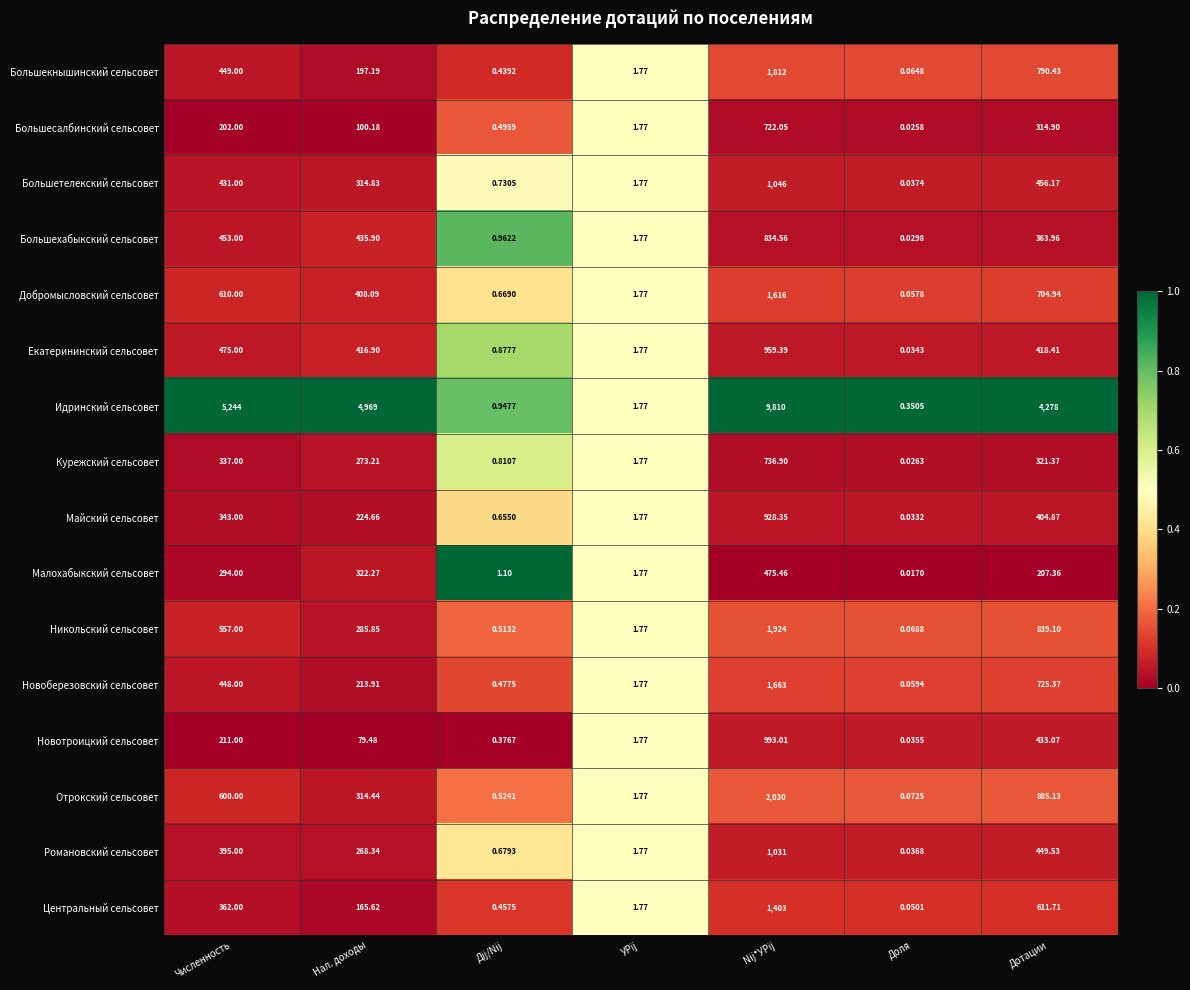

Which series has the widest spread of values?

Идринский сельсовет